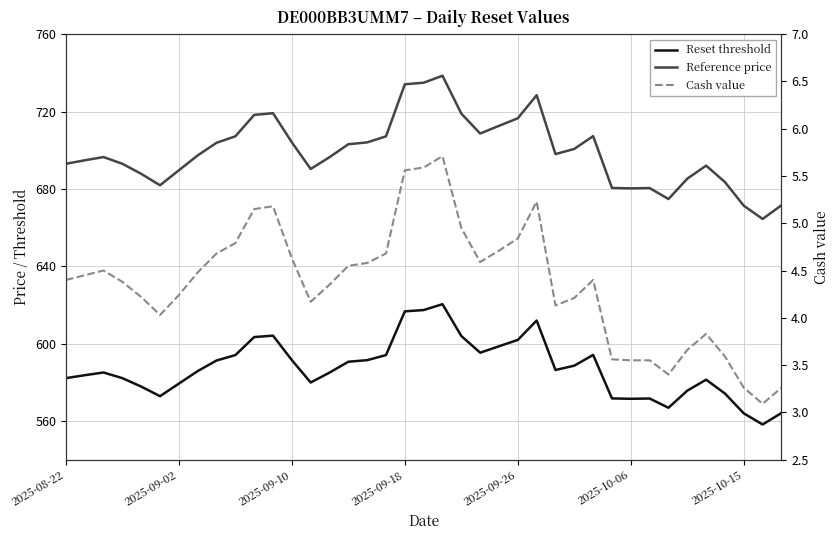

How many values in the Reset threshold series are below 585?

18